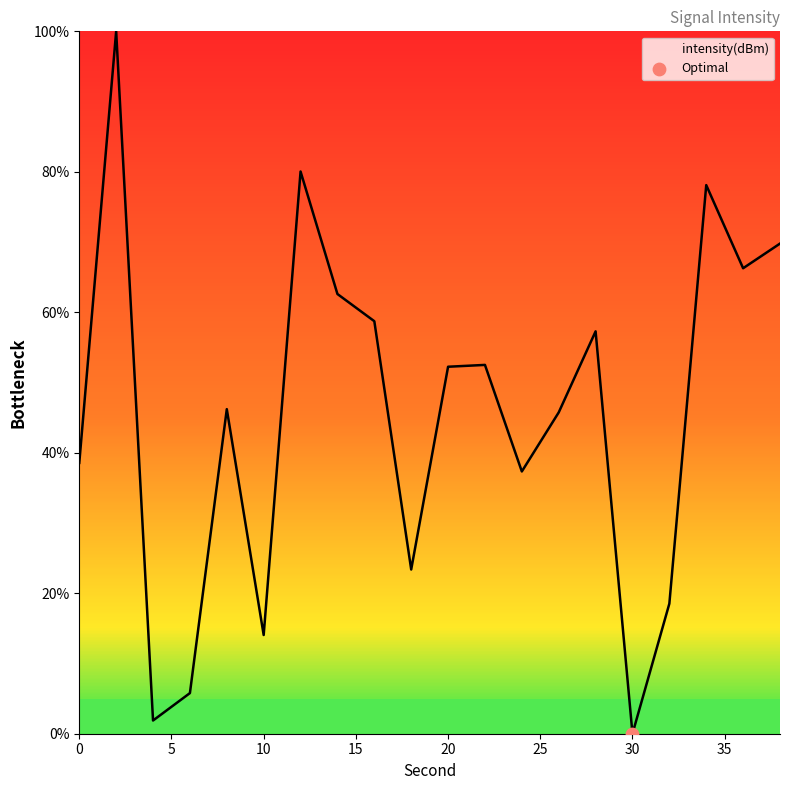

What is the difference between the maximum and minimum values?

100.0